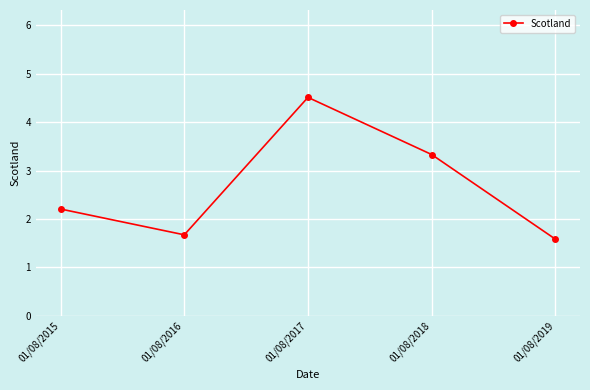

What is the value of the 1st point from the left?

2.2